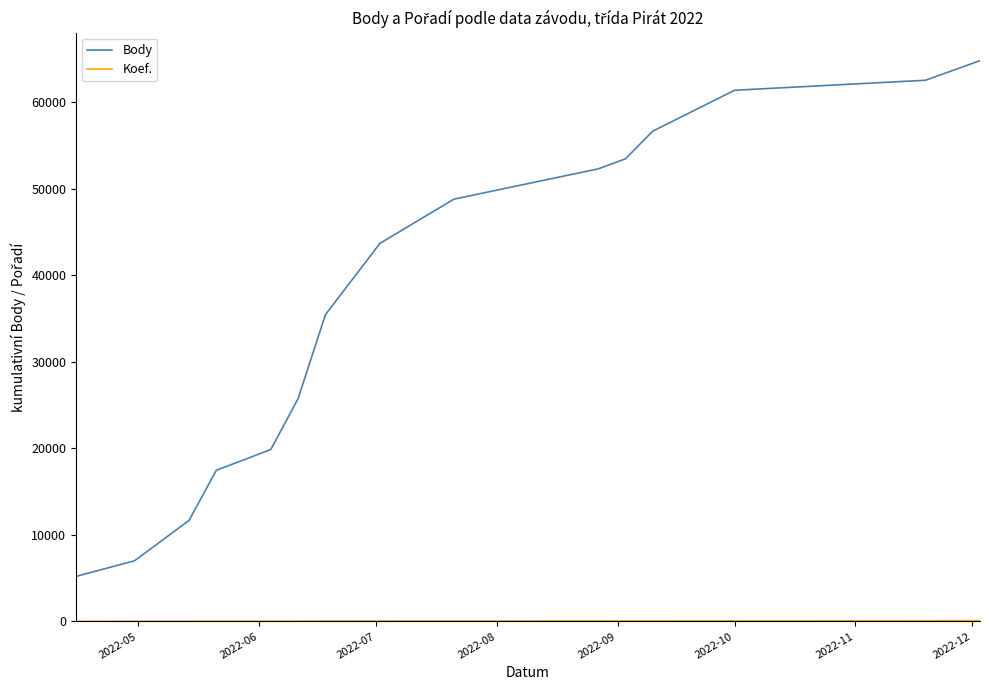

Which series has the largest total across all categories?

Body